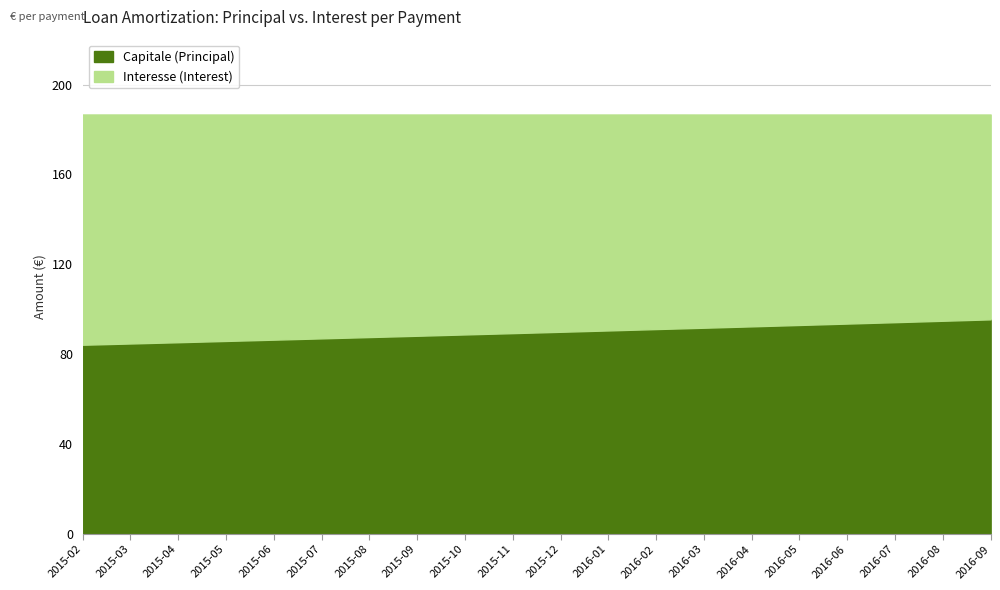

What is the label of the 8th point from the left?

2015-09